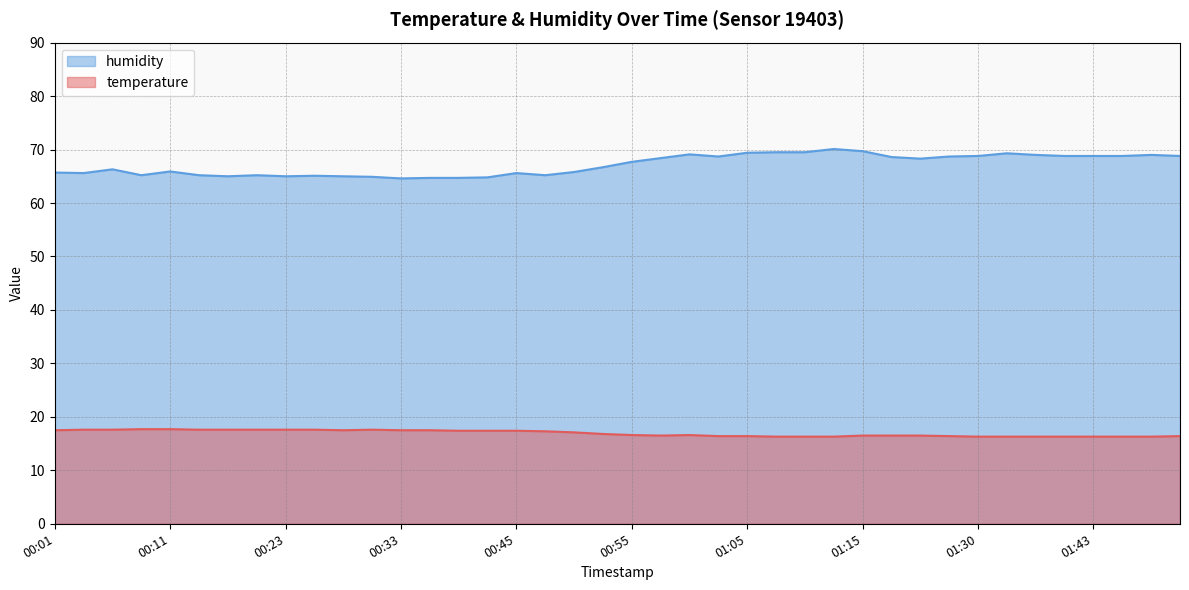

What are all the series names shown in the legend?

humidity, temperature